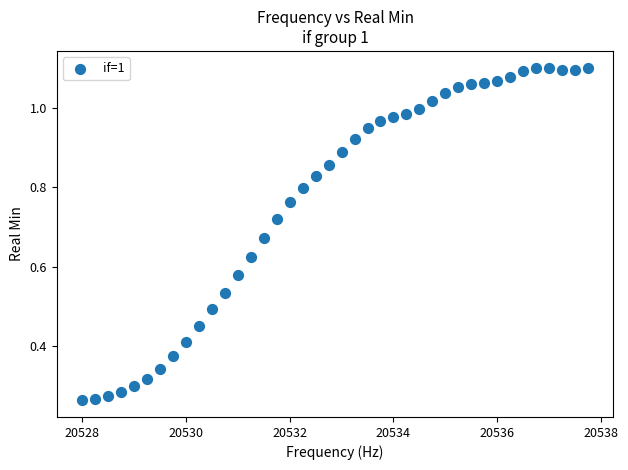

What is the range of X values (max minus min)?

9.8